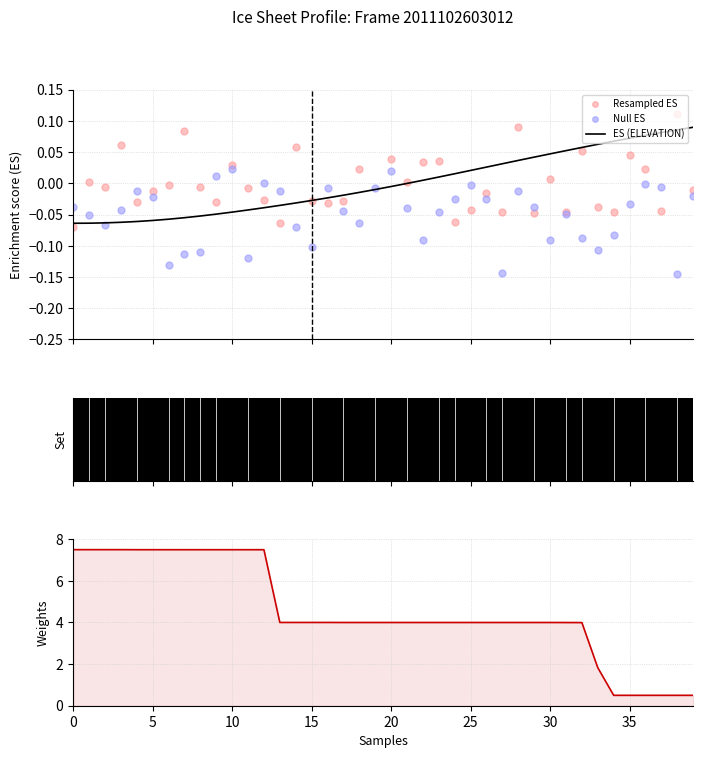

Which series reaches the minimum Y coordinate?

Null ES